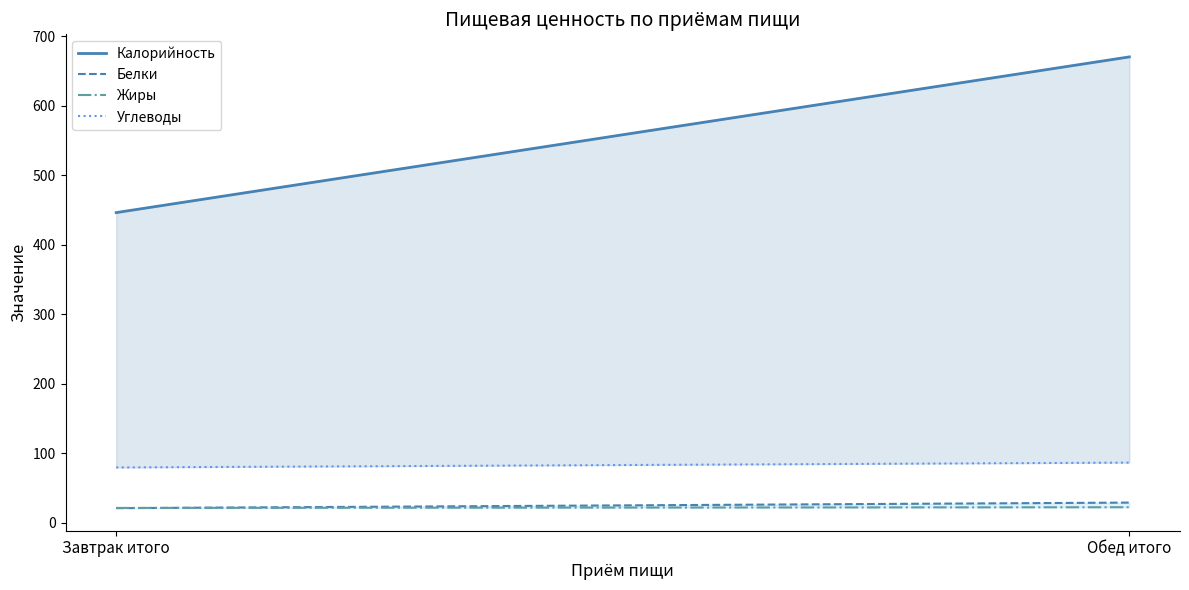

What is the spread (max minus min) of values at Завтрак итого?

425.2